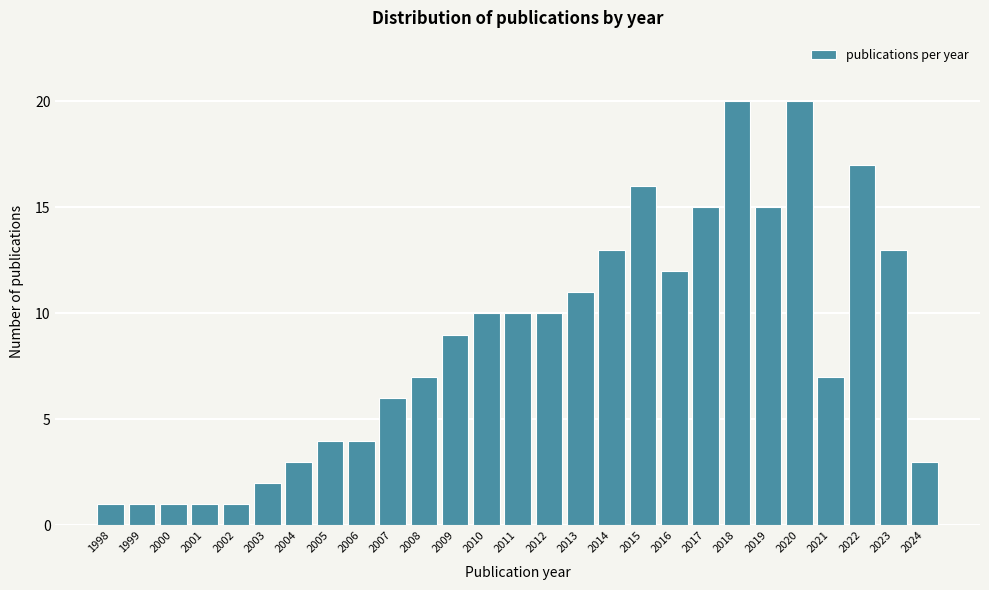

Reading left to right, transcribe all the data shown in this chart.

1	1	1	1	1	2	3	4	4	6	7	9	10	10	10	11	13	16	12	15	20	15	20	7	17	13	3